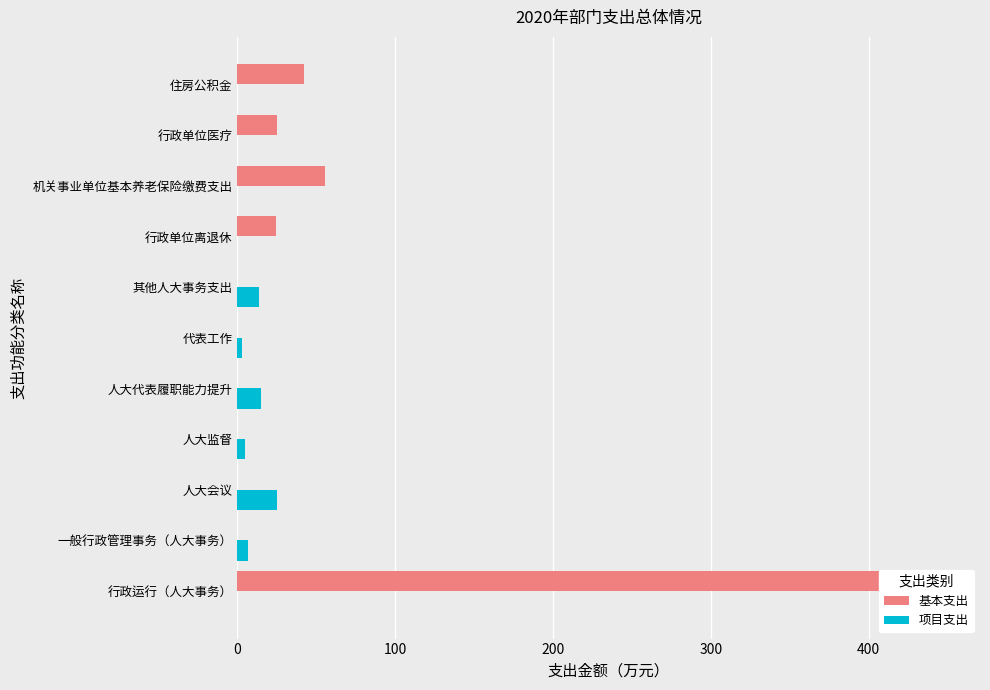

What is the maximum value shown in the chart?

448.1